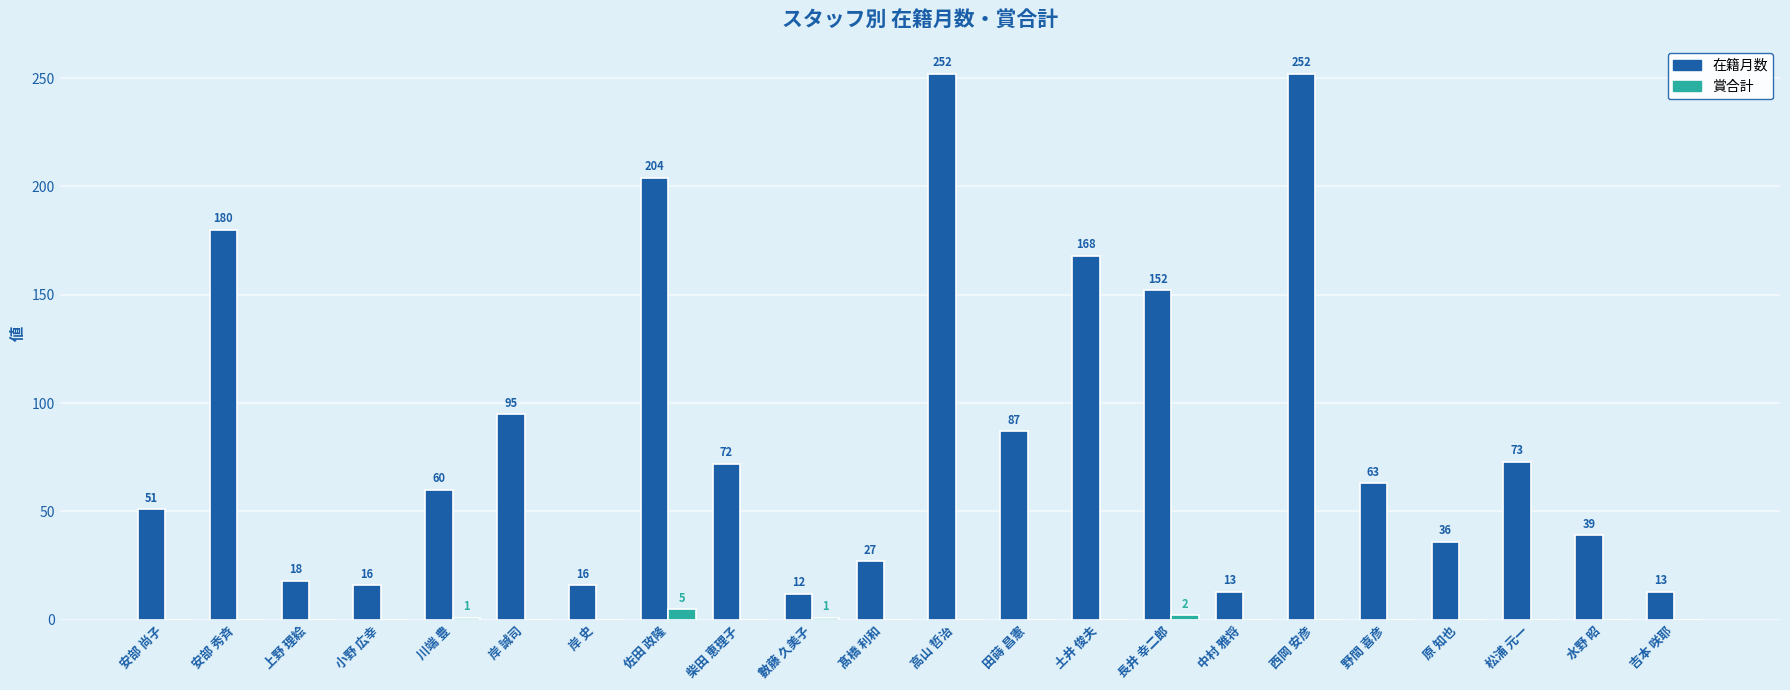

Which series changed the most between 岸 史 and 中村 雅将?

在籍月数